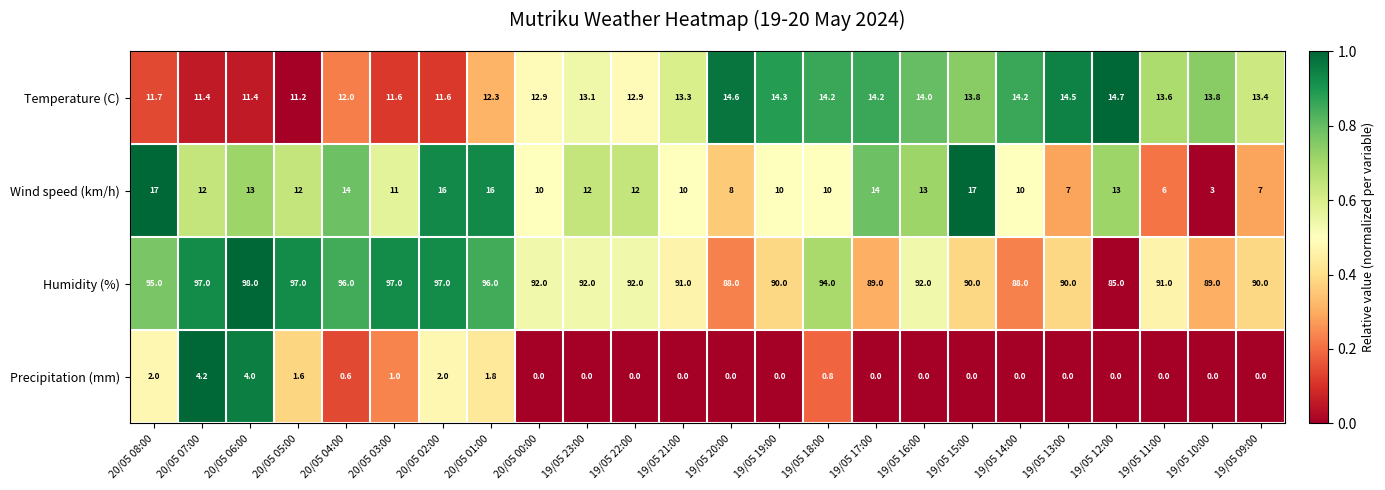

Which series changed the most between 19/05 23:00 and 19/05 13:00?

Wind speed (km/h)